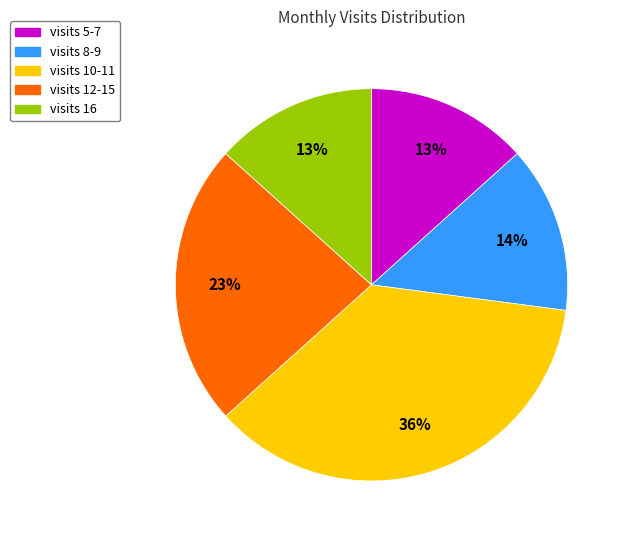

To the nearest percent, what is the average slice percentage?

20%